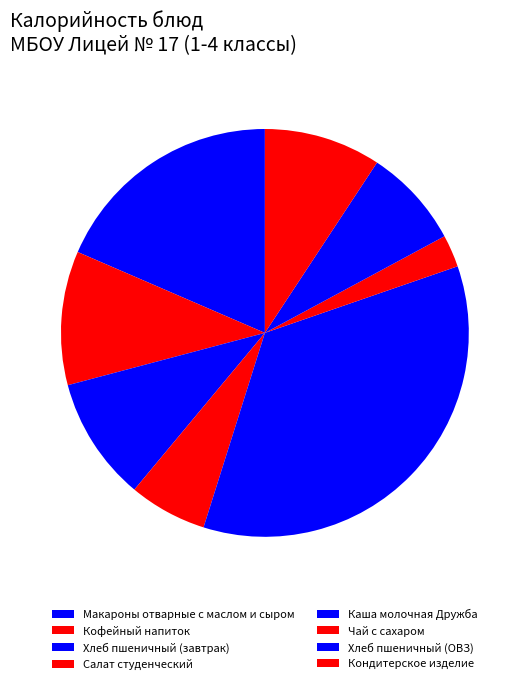

Which has a higher value, Макароны отварные с маслом и сыром or Салат студенческий?

Макароны отварные с маслом и сыром